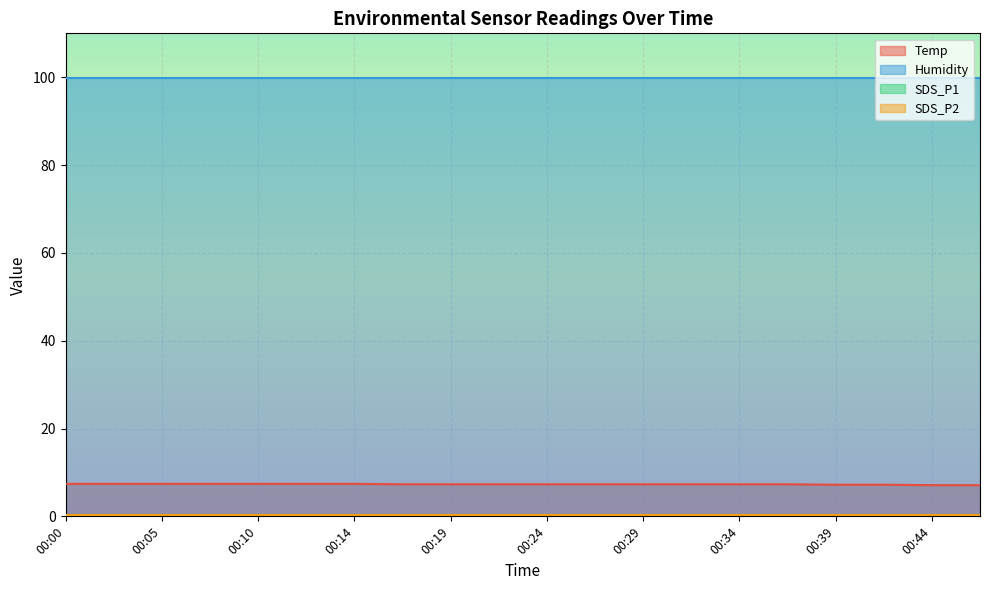

Reading left to right, transcribe all the data shown in this chart.

Temp: 00:00=7.4	00:02=7.4	00:05=7.4	00:07=7.4	00:10=7.4	00:12=7.4	00:14=7.4	00:17=7.3	00:19=7.3	00:22=7.3	00:24=7.3	00:27=7.3	00:29=7.3	00:31=7.3	00:34=7.3	00:36=7.3	00:39=7.2	00:41=7.2	00:44=7.1	00:46=7.1
Humidity: 00:00=99.9	00:02=99.9	00:05=99.9	00:07=99.9	00:10=99.9	00:12=99.9	00:14=99.9	00:17=99.9	00:19=99.9	00:22=99.9	00:24=99.9	00:27=99.9	00:29=99.9	00:31=99.9	00:34=99.9	00:36=99.9	00:39=99.9	00:41=99.9	00:44=99.9	00:46=99.9
SDS_P1: 00:00=0.3	00:02=0.3	00:05=0.3	00:07=0.3	00:10=0.3	00:12=0.3	00:14=0.3	00:17=0.3	00:19=0.3	00:22=0.3	00:24=0.3	00:27=0.3	00:29=0.3	00:31=0.3	00:34=0.3	00:36=0.3	00:39=0.3	00:41=0.3	00:44=0.3	00:46=0.3
SDS_P2: 00:00=0.2	00:02=0.2	00:05=0.2	00:07=0.2	00:10=0.2	00:12=0.2	00:14=0.2	00:17=0.2	00:19=0.2	00:22=0.2	00:24=0.2	00:27=0.2	00:29=0.2	00:31=0.2	00:34=0.2	00:36=0.2	00:39=0.2	00:41=0.2	00:44=0.2	00:46=0.2